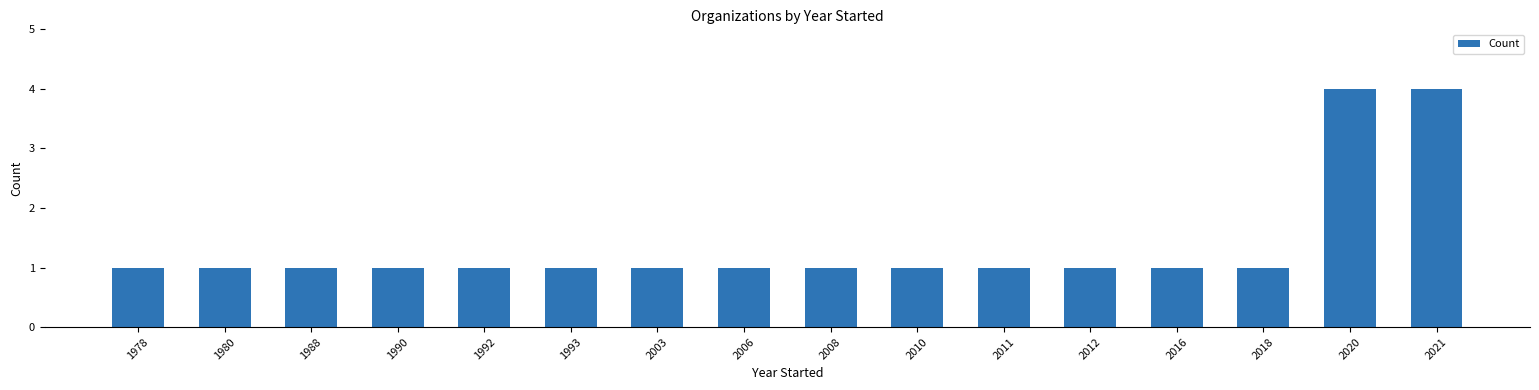

The value at 2011 is 1. True or false?

True